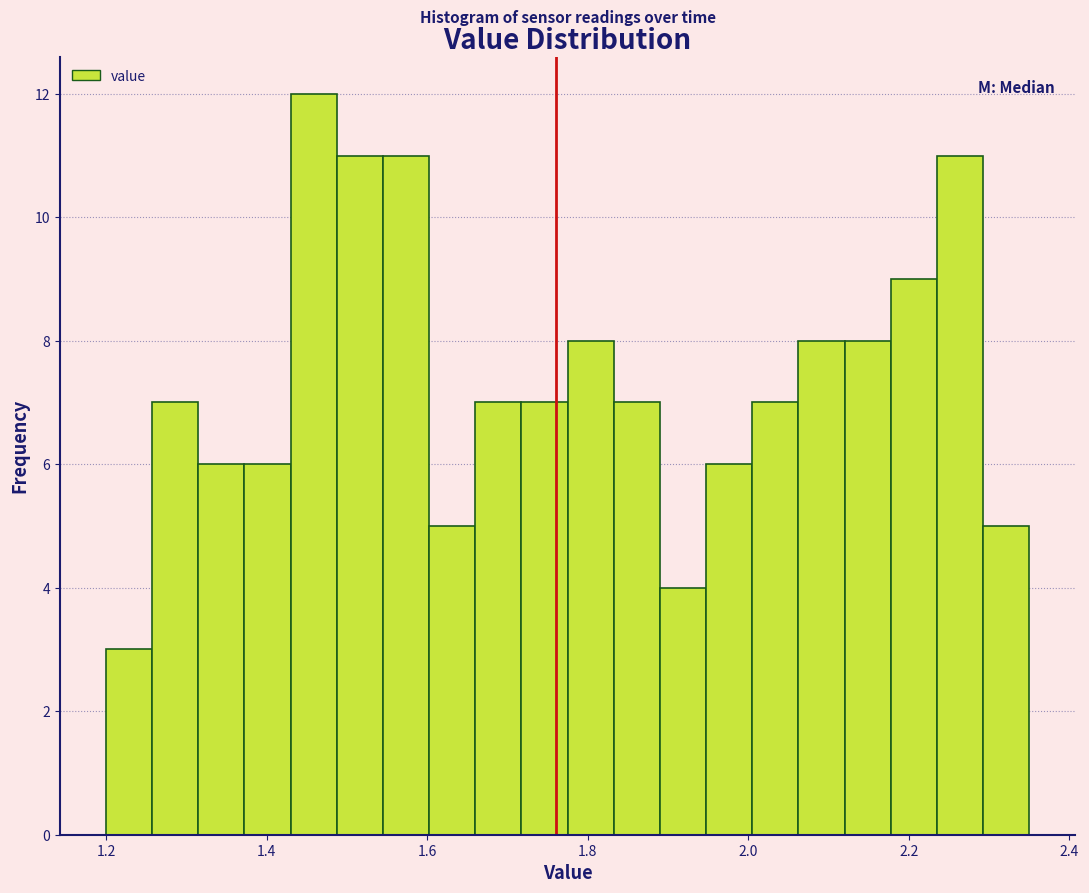

Around what value on the x-axis is the tallest bar? Give the approximate position of its centre, as read against the axis.

1.46